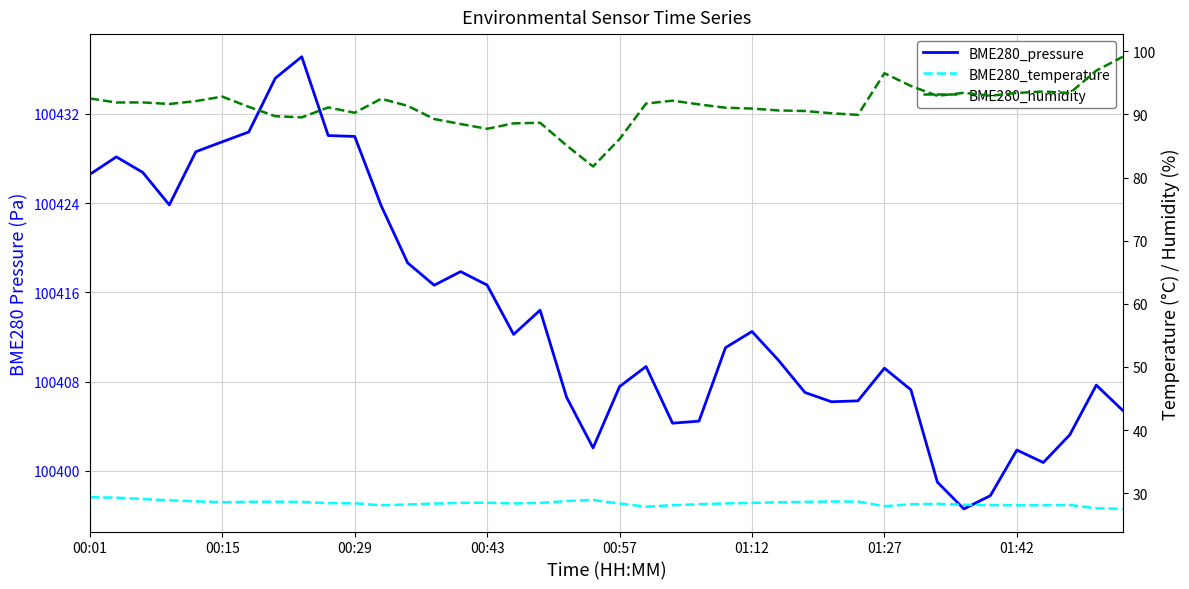

At which category is the sum across all series the highest?

8